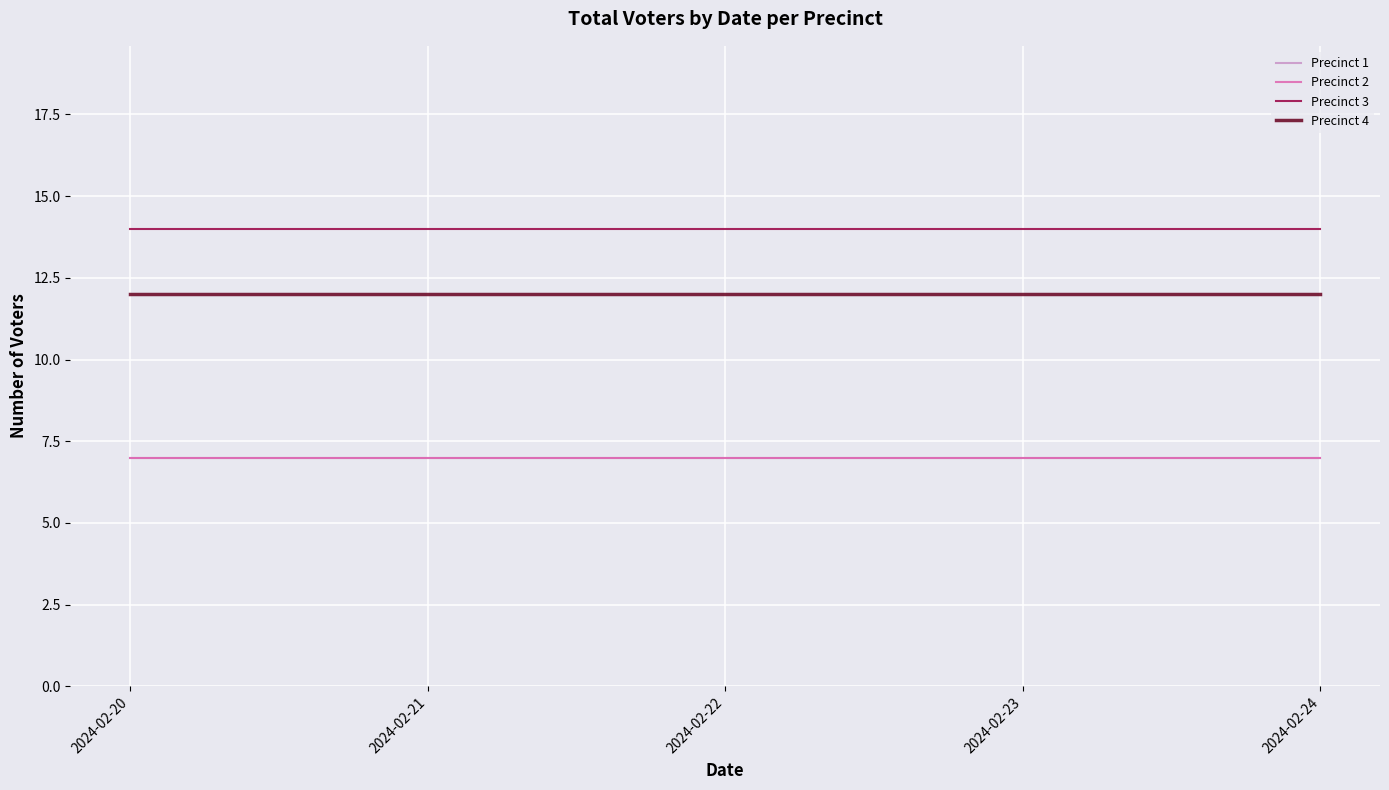

What is the difference between the highest and lowest values at 2024-02-20?

7